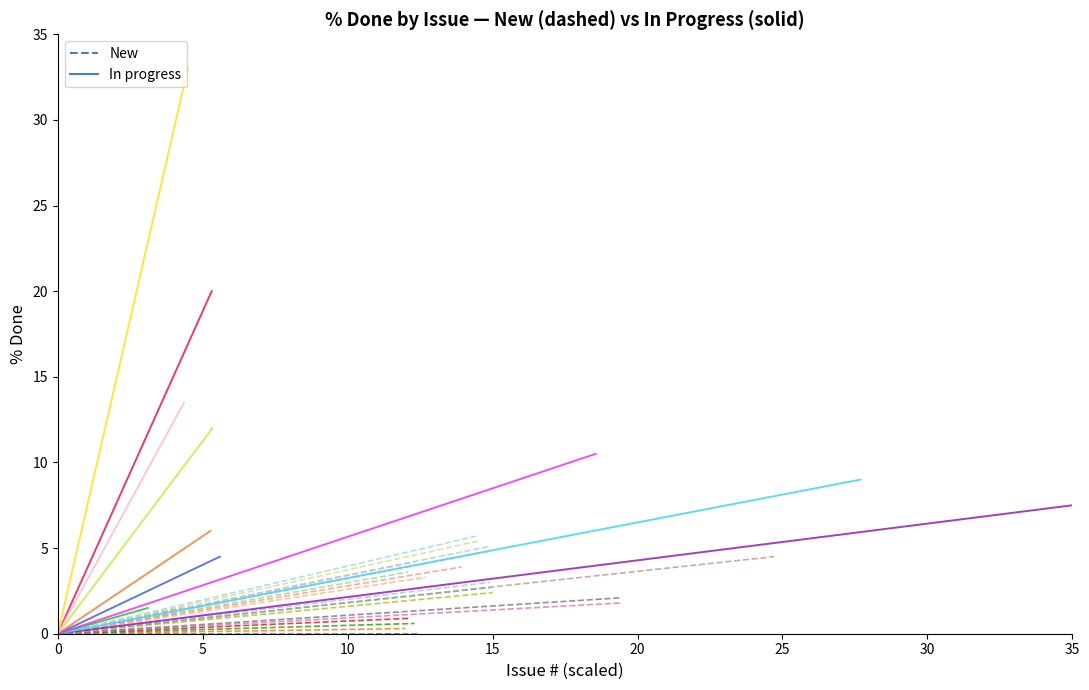

Is it true that In progress equals 0 at 0?

True